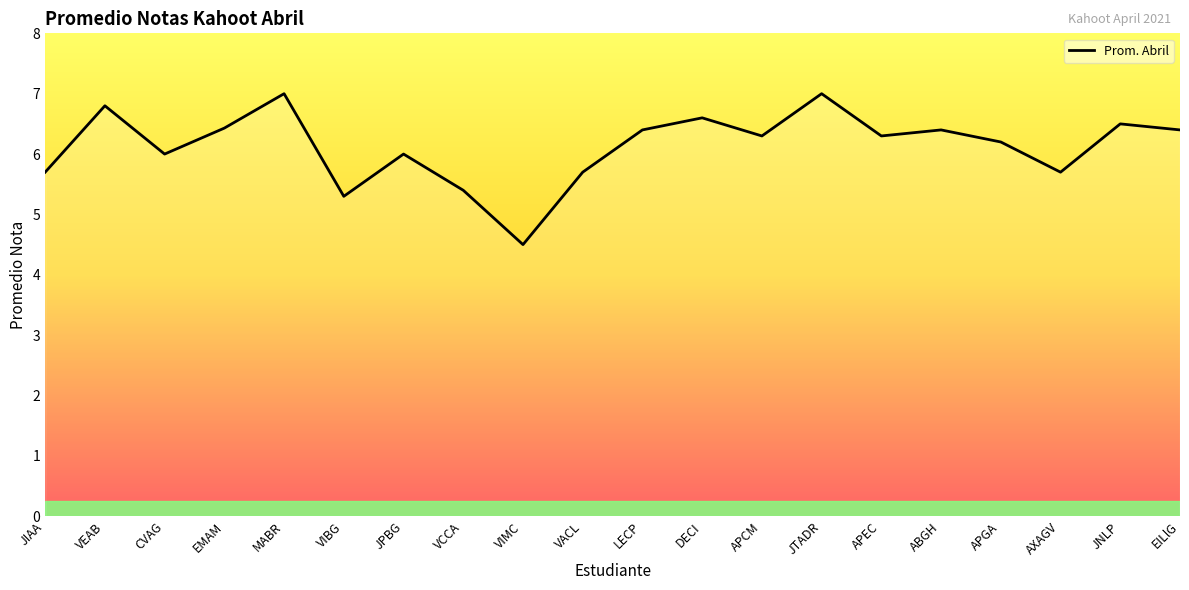

What value does the data have at ABGH?

6.4